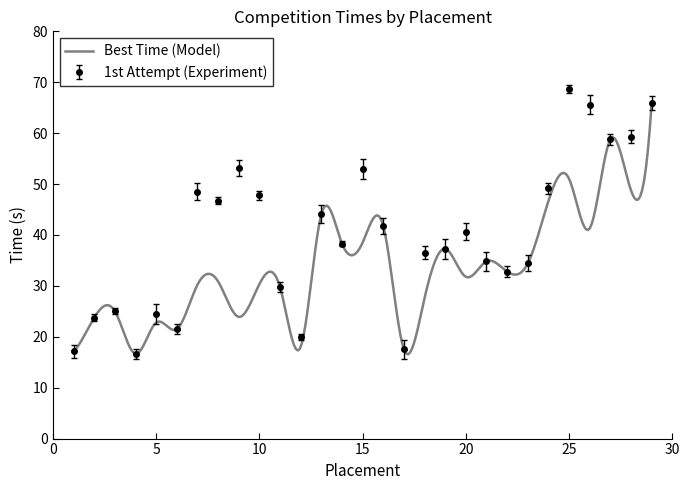

How many data points are less than 38?

14